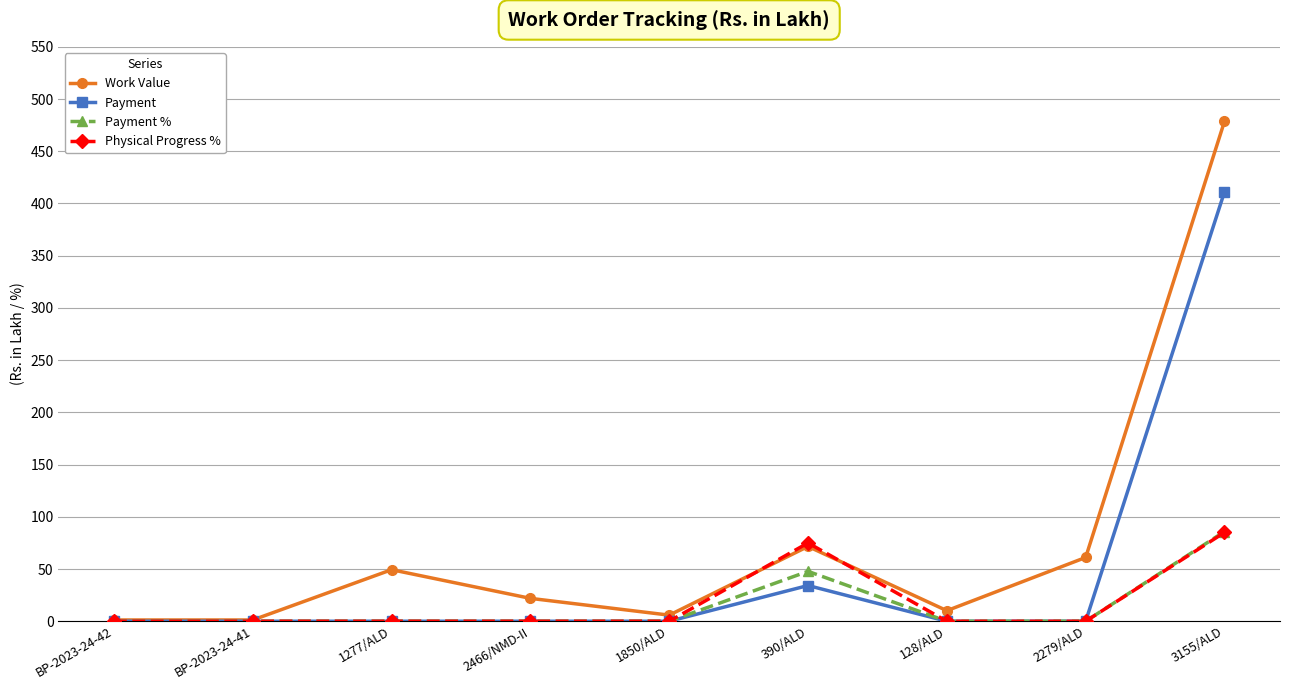

The value of Payment at 128/ALD is 154.0. True or false?

False